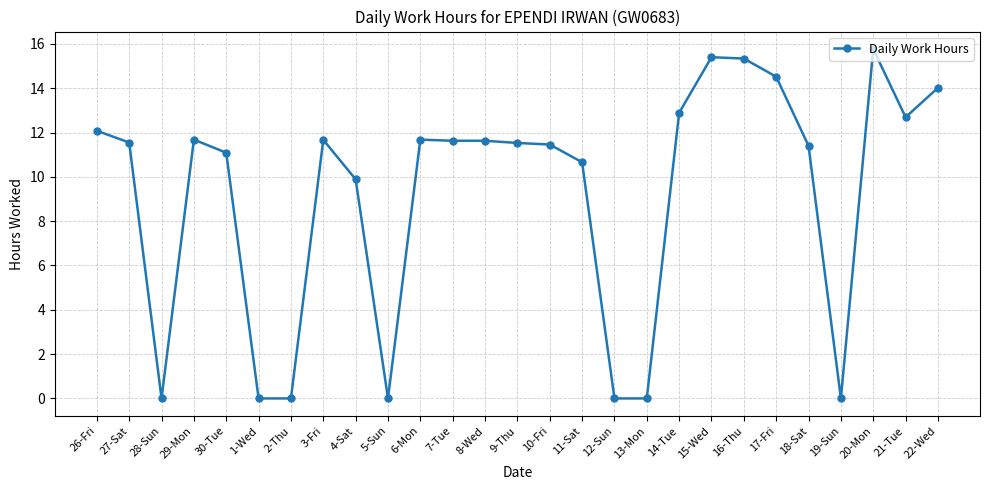

Where is the first local minimum?

28-Sun